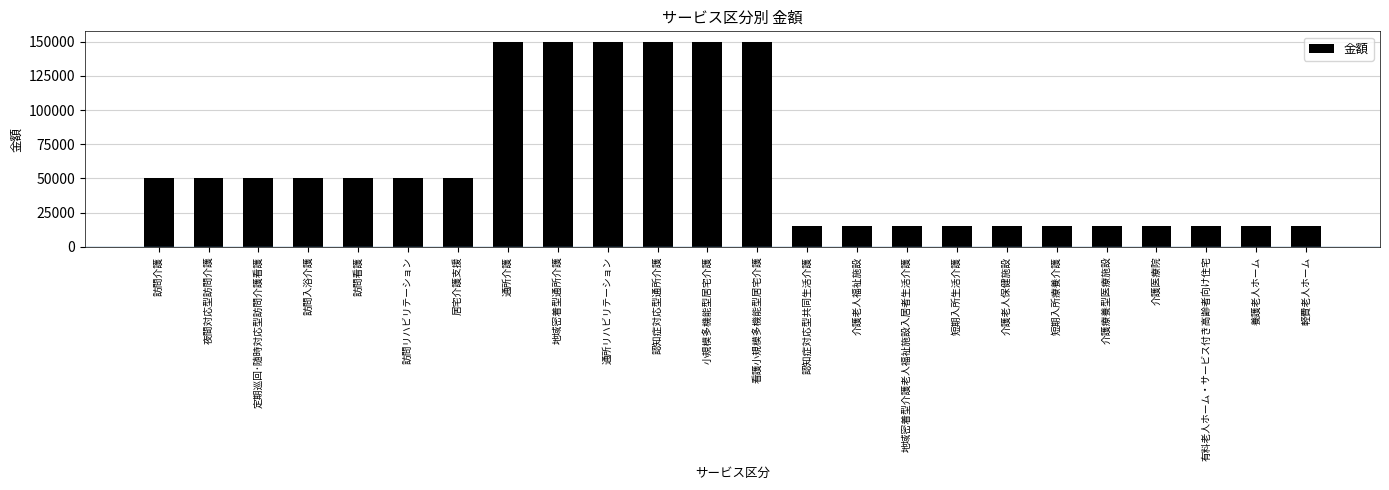

Reading right to left, list all the values displayed in this chart.

軽費老人ホーム=15000	養護老人ホーム=15000	有料老人ホーム・サービス付き高齢者向け住宅=15000	介護医療院=15000	介護療養型医療施設=15000	短期入所療養介護=15000	介護老人保健施設=15000	短期入所生活介護=15000	地域密着型介護老人福祉施設入居者生活介護=15000	介護老人福祉施設=15000	認知症対応型共同生活介護=15000	看護小規模多機能型居宅介護=150000	小規模多機能型居宅介護=150000	認知症対応型通所介護=150000	通所リハビリテーション=150000	地域密着型通所介護=150000	通所介護=150000	居宅介護支援=50000	訪問リハビリテーション=50000	訪問看護=50000	訪問入浴介護=50000	定期巡回･随時対応型訪問介護看護=50000	夜間対応型訪問介護=50000	訪問介護=50000